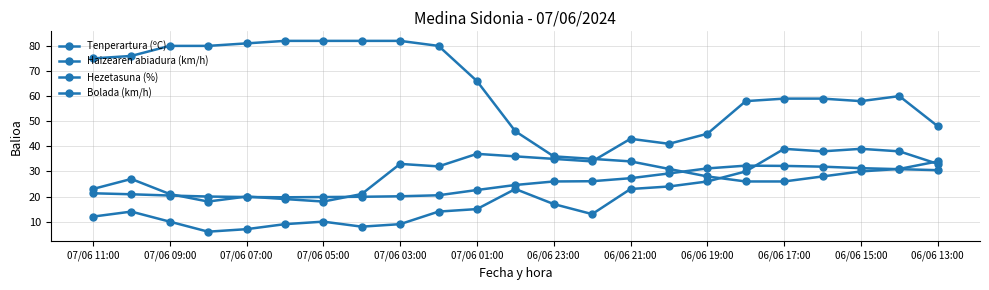

What is the sum of all Tenperartura (ºC) values?

578.5